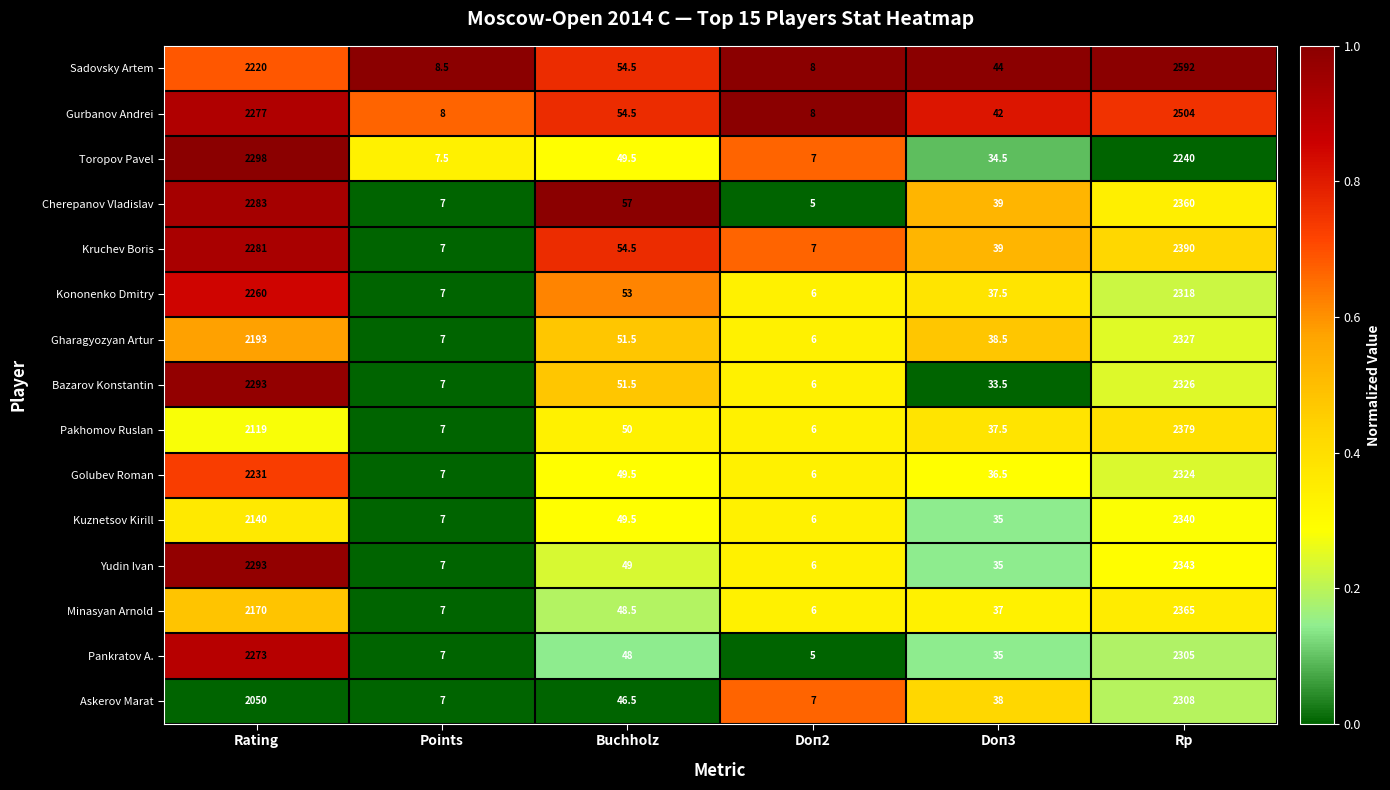

What is the sum of all Kononenko Dmitry values?

4681.5